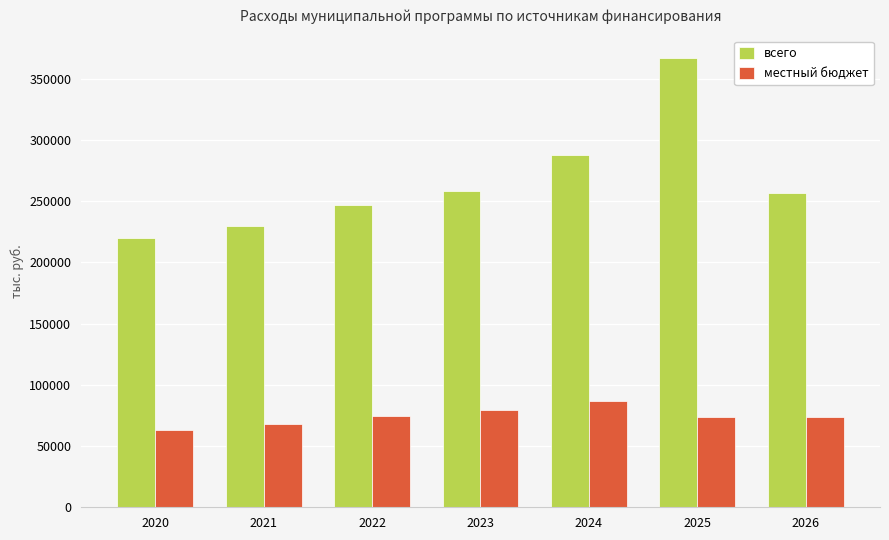

What is the difference between the всего values at 2020 and 2025?

146869.2